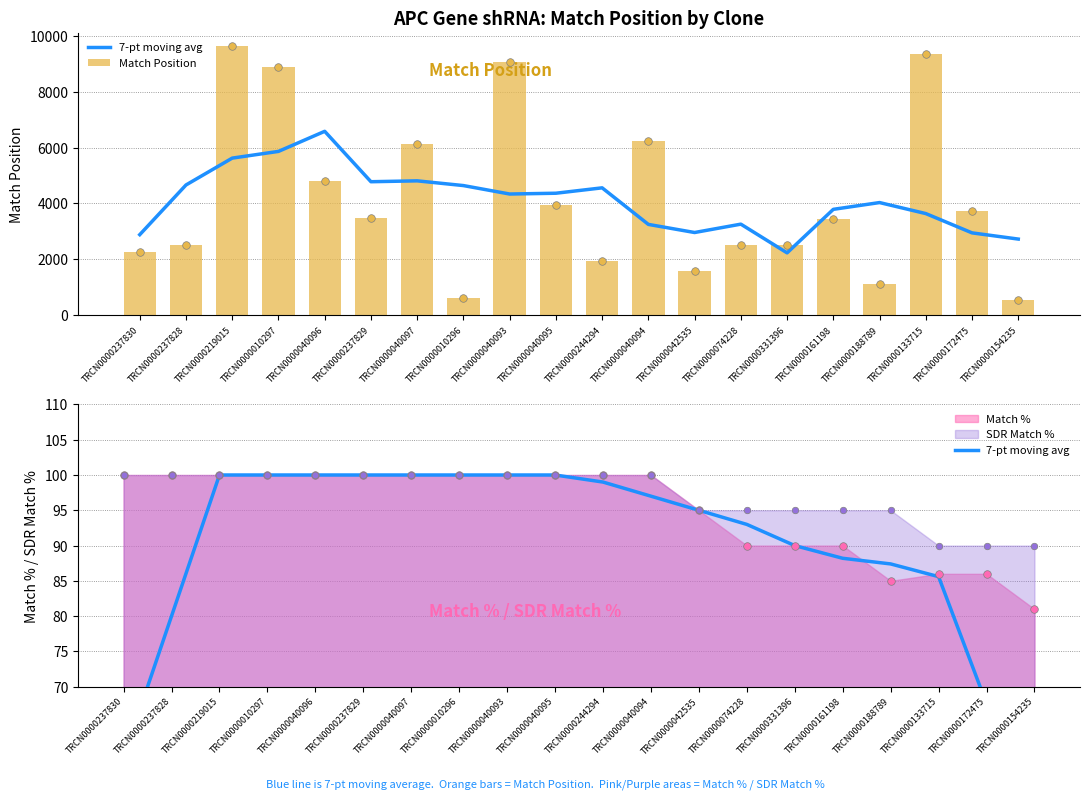

At how many categories does at least one series exceed 6682?

4